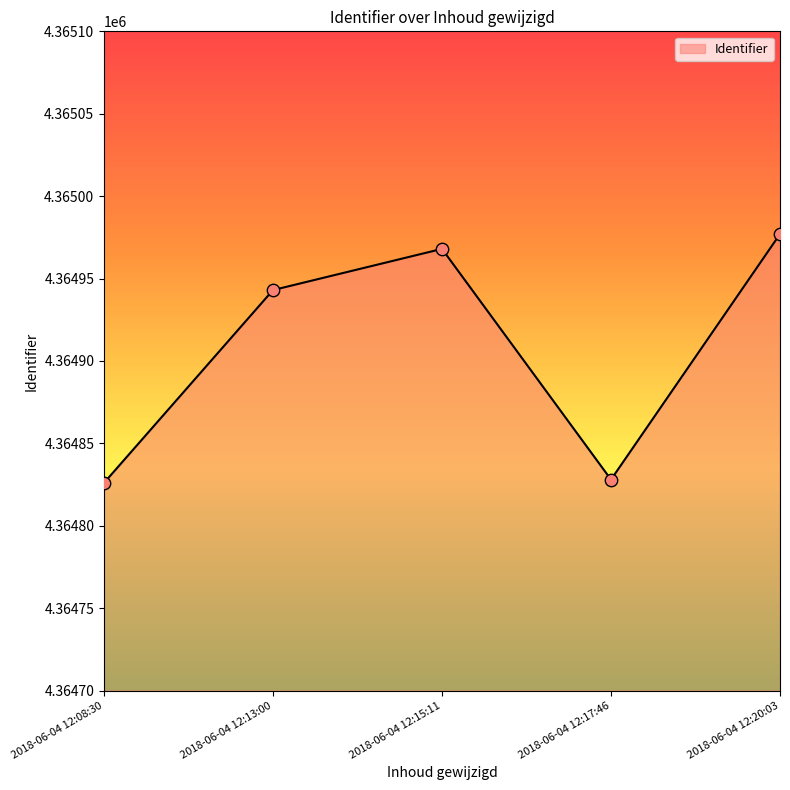

What is the change in value from 2018-06-04 12:08:30 to 2018-06-04 12:15:11?

+142